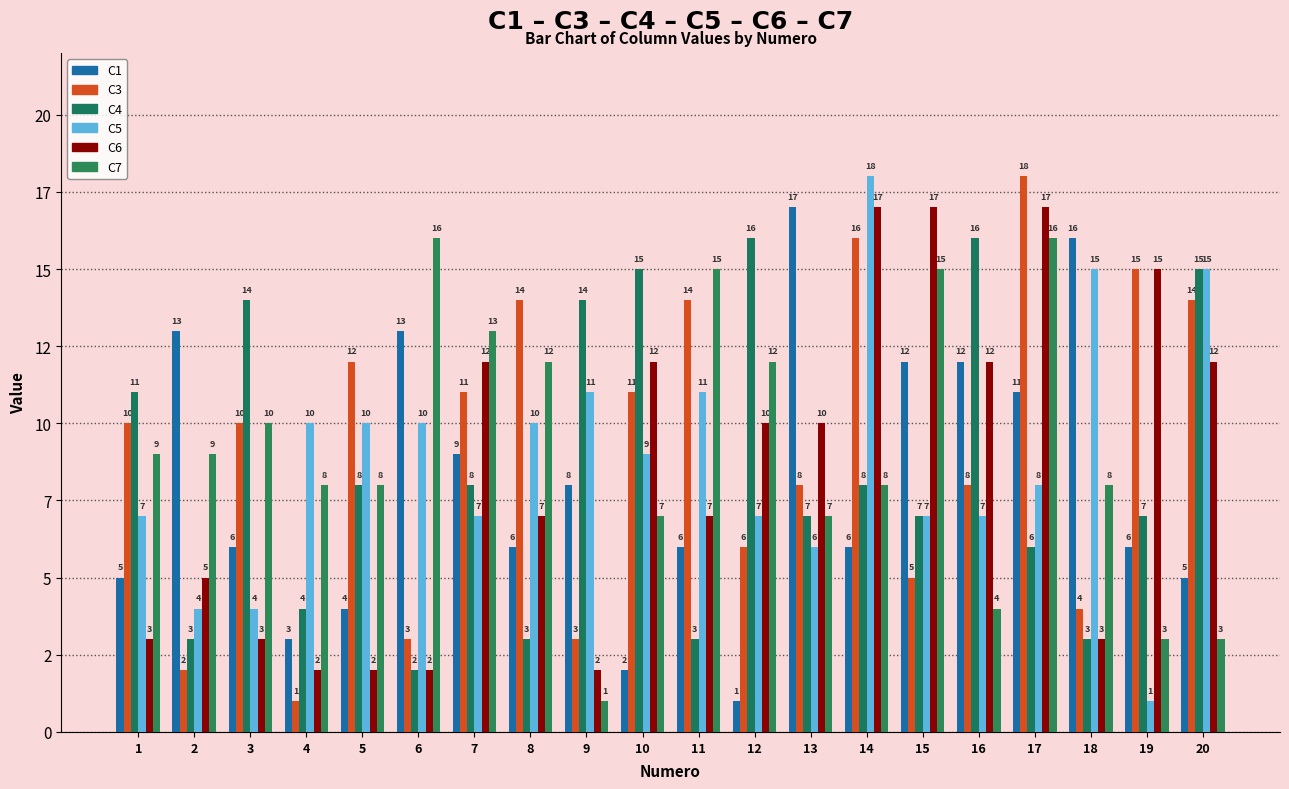

At how many categories does at least one series exceed 11?

18